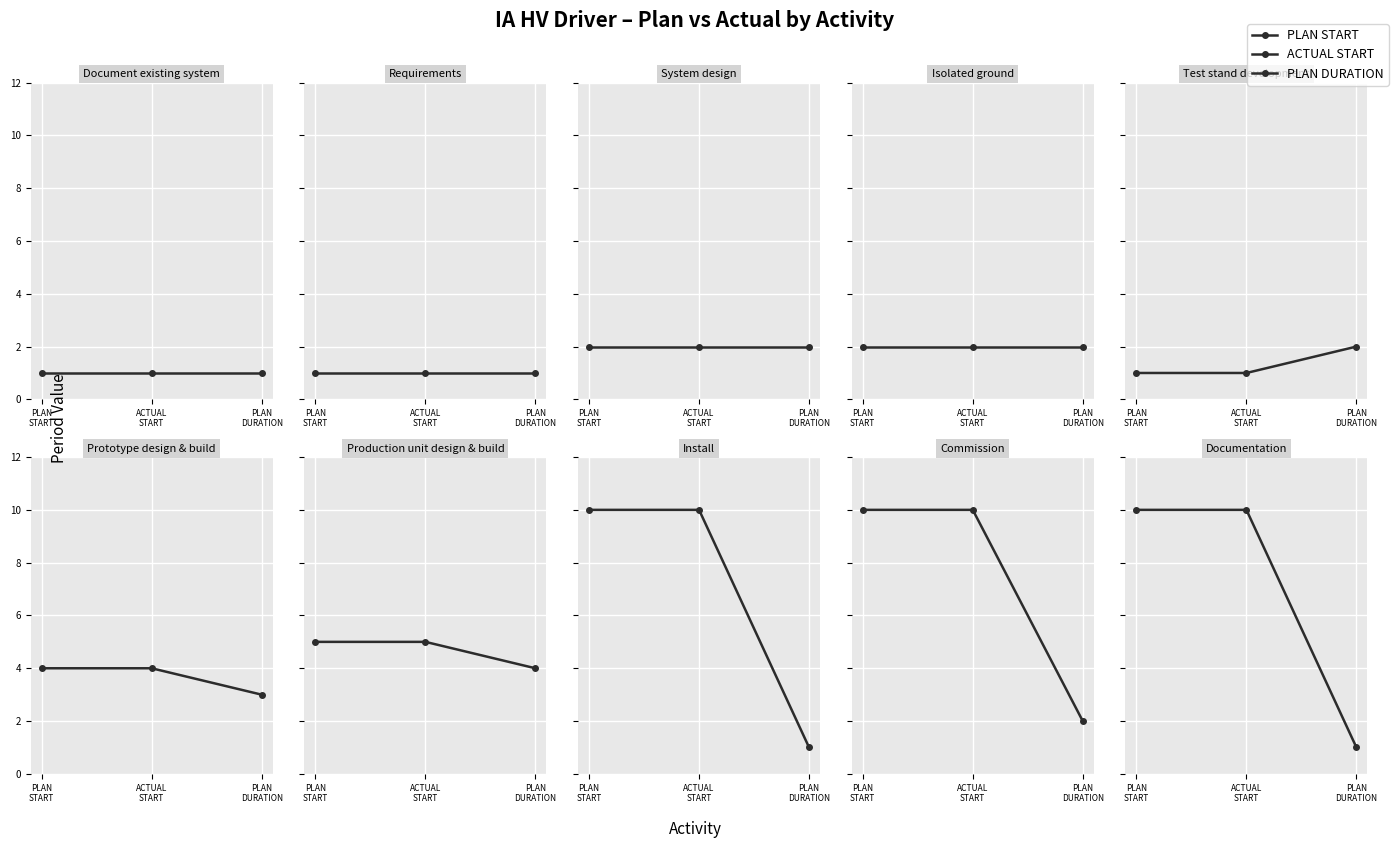

At which label does ACTUAL START first exceed 4?

Production unit design & build